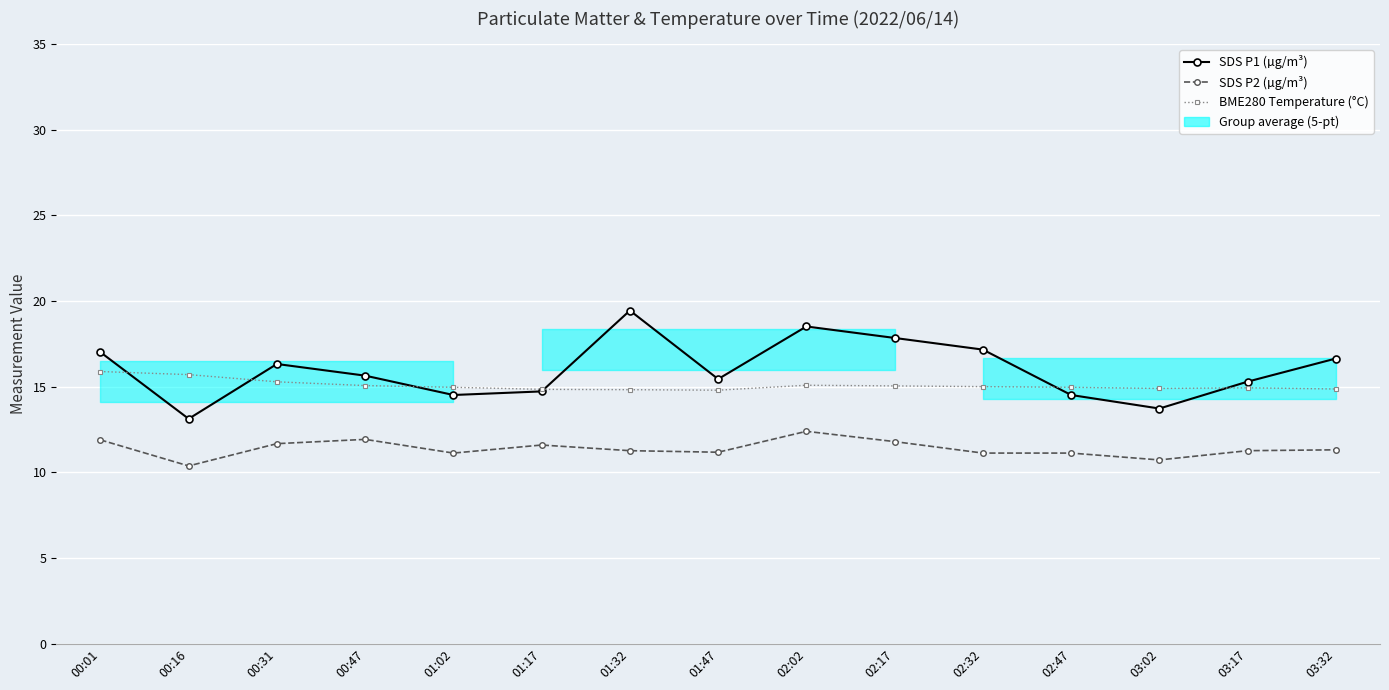

At which category is the sum across all series the highest?

02:02